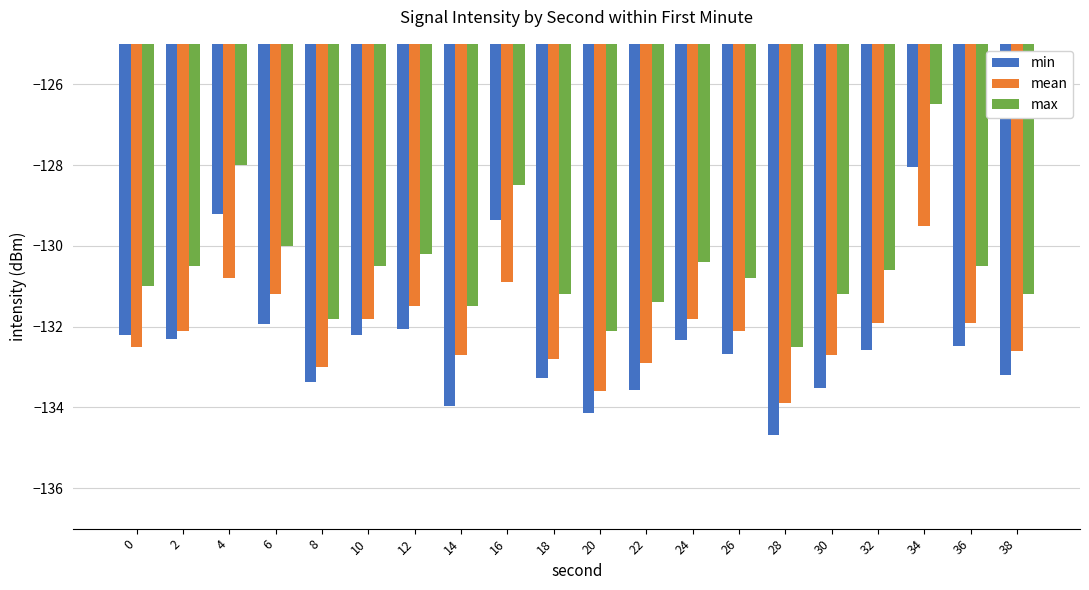

Does the chart contain stacked bars?

No